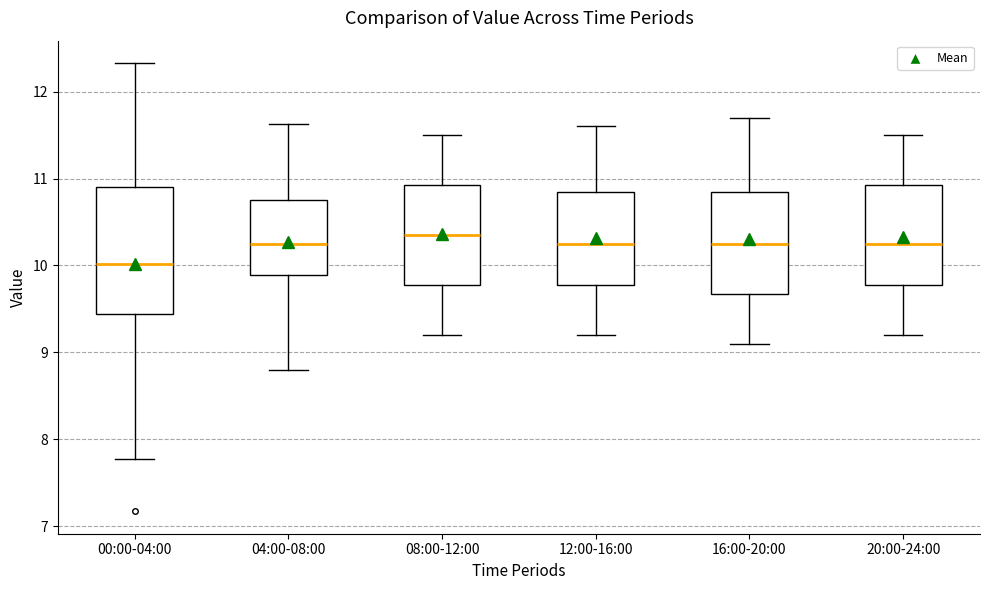

Reading left to right, read every box against the y-axis: the position of its median line, the range the box covers, and the ends of its whiskers. The values are not printed on the chart, so give them approximately, as read against the axis.

00:00-04:00: median 10.0, box 9.4 to 10.9, whiskers 7.8 to 12.3
04:00-08:00: median 10.3, box 9.9 to 10.8, whiskers 8.8 to 11.6
08:00-12:00: median 10.4, box 9.8 to 10.9, whiskers 9.2 to 11.5
12:00-16:00: median 10.3, box 9.8 to 10.9, whiskers 9.2 to 11.6
16:00-20:00: median 10.3, box 9.7 to 10.9, whiskers 9.1 to 11.7
20:00-24:00: median 10.3, box 9.8 to 10.9, whiskers 9.2 to 11.5